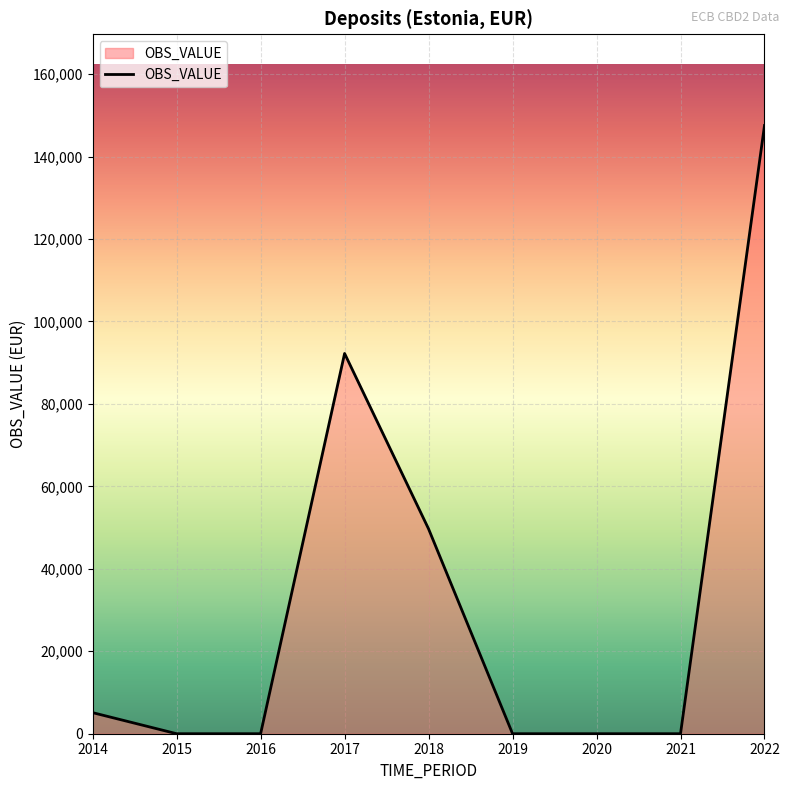

Between 2020 and 2018, which is larger?

2018